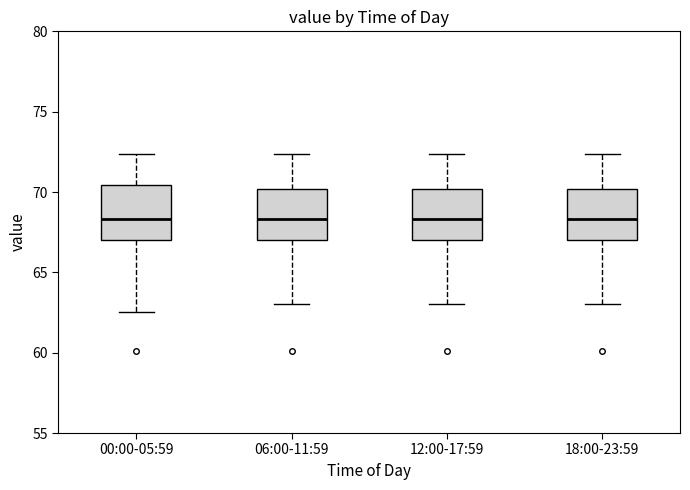

Reading left to right, transcribe this box plot: for each box, give where its median line is, the range the box spans, and where its two whiskers end, as read against the y-axis. The values are not printed on the chart, so give them approximately, as read against the axis.

00:00-05:59: median 68.5, box 67.0 to 70.5, whiskers 62.5 to 72.5
06:00-11:59: median 68.5, box 67.0 to 70.0, whiskers 63.0 to 72.5
12:00-17:59: median 68.5, box 67.0 to 70.0, whiskers 63.0 to 72.5
18:00-23:59: median 68.5, box 67.0 to 70.0, whiskers 63.0 to 72.5